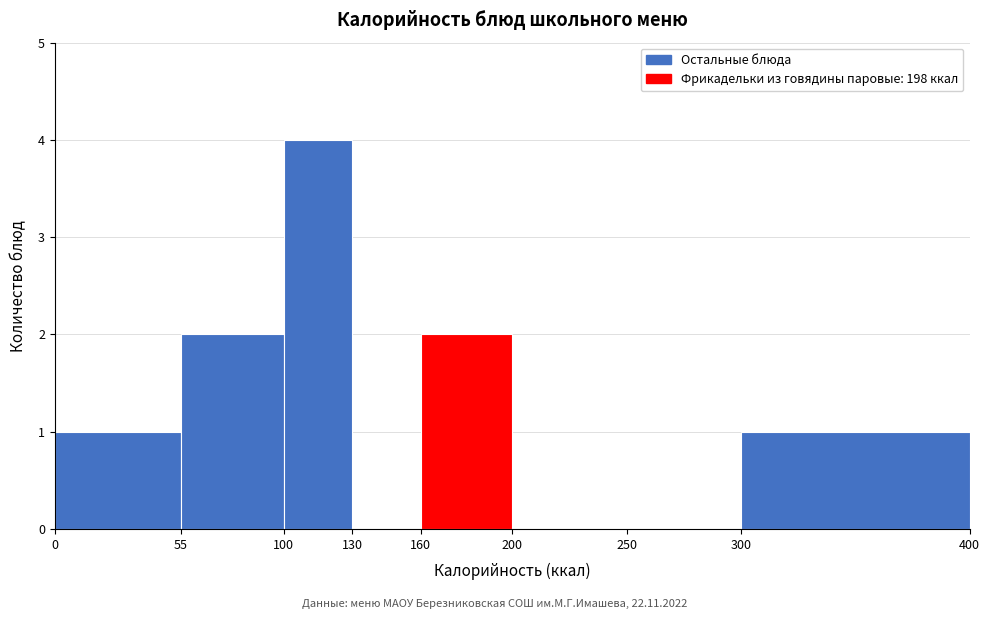

How tall is the bar that spans 55 to 100 on the x-axis? The values are not printed on the chart, so give them approximately, as read against the axis.

2